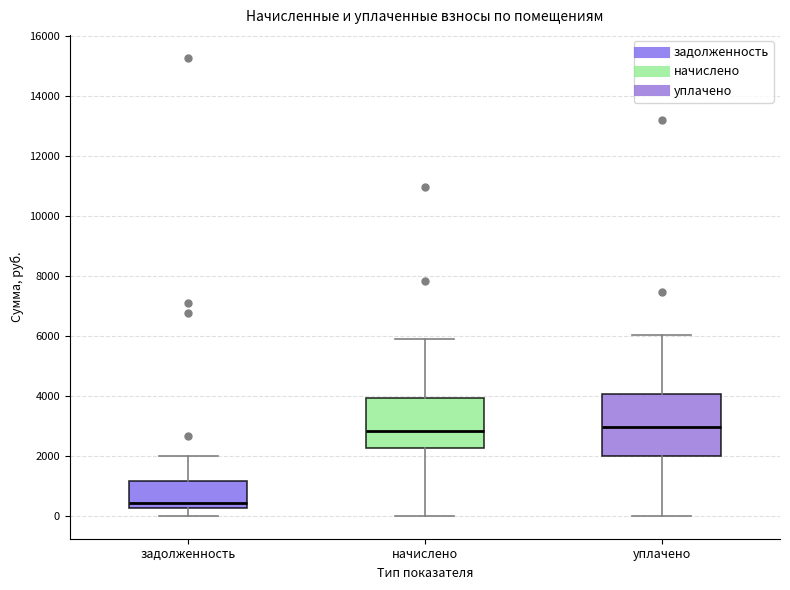

Comparing the boxes themselves (not the whiskers), which one is the tallest?

уплачено